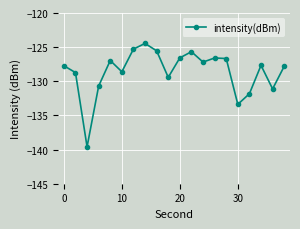

What is the smallest value displayed?

-139.6